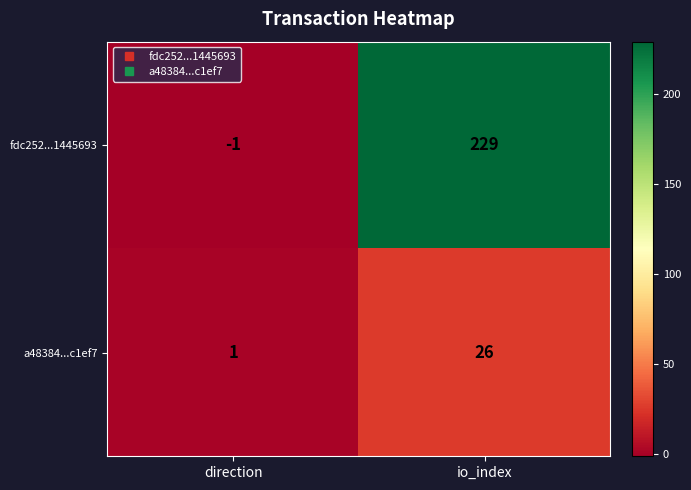

What is the difference between the maximum and minimum values in the a48384...c1ef7 series?

25